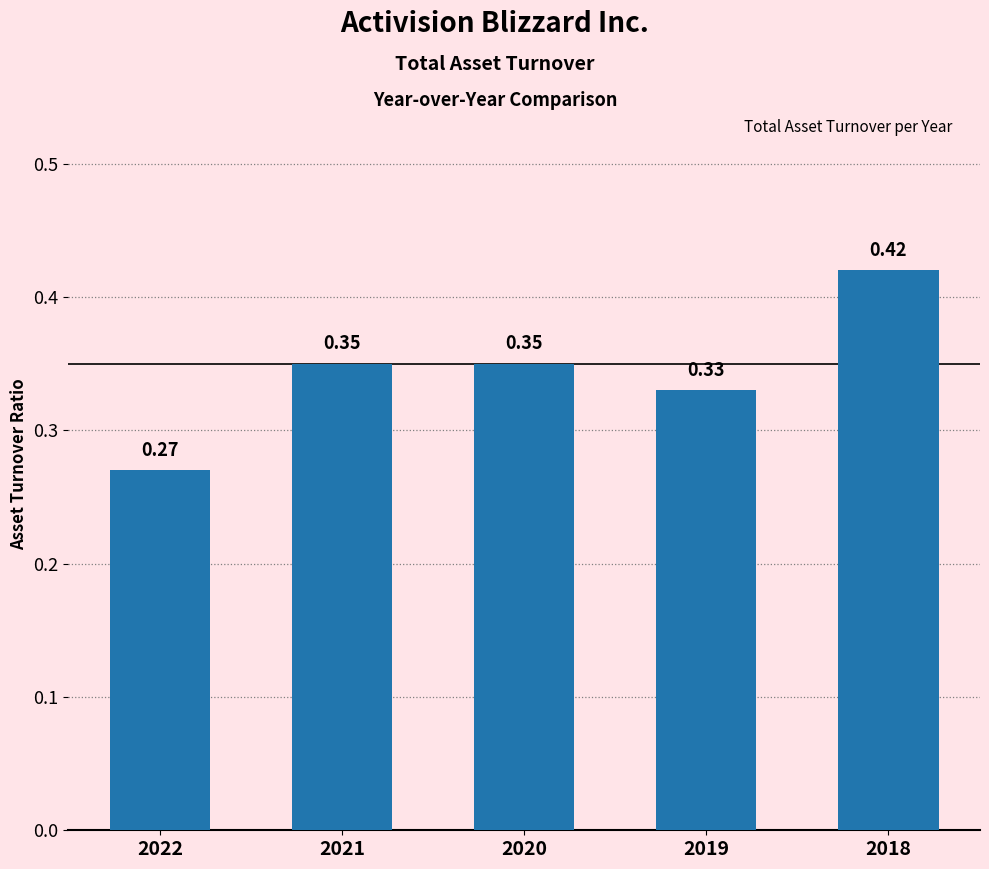

The value at 2020 is 0.5. True or false?

False